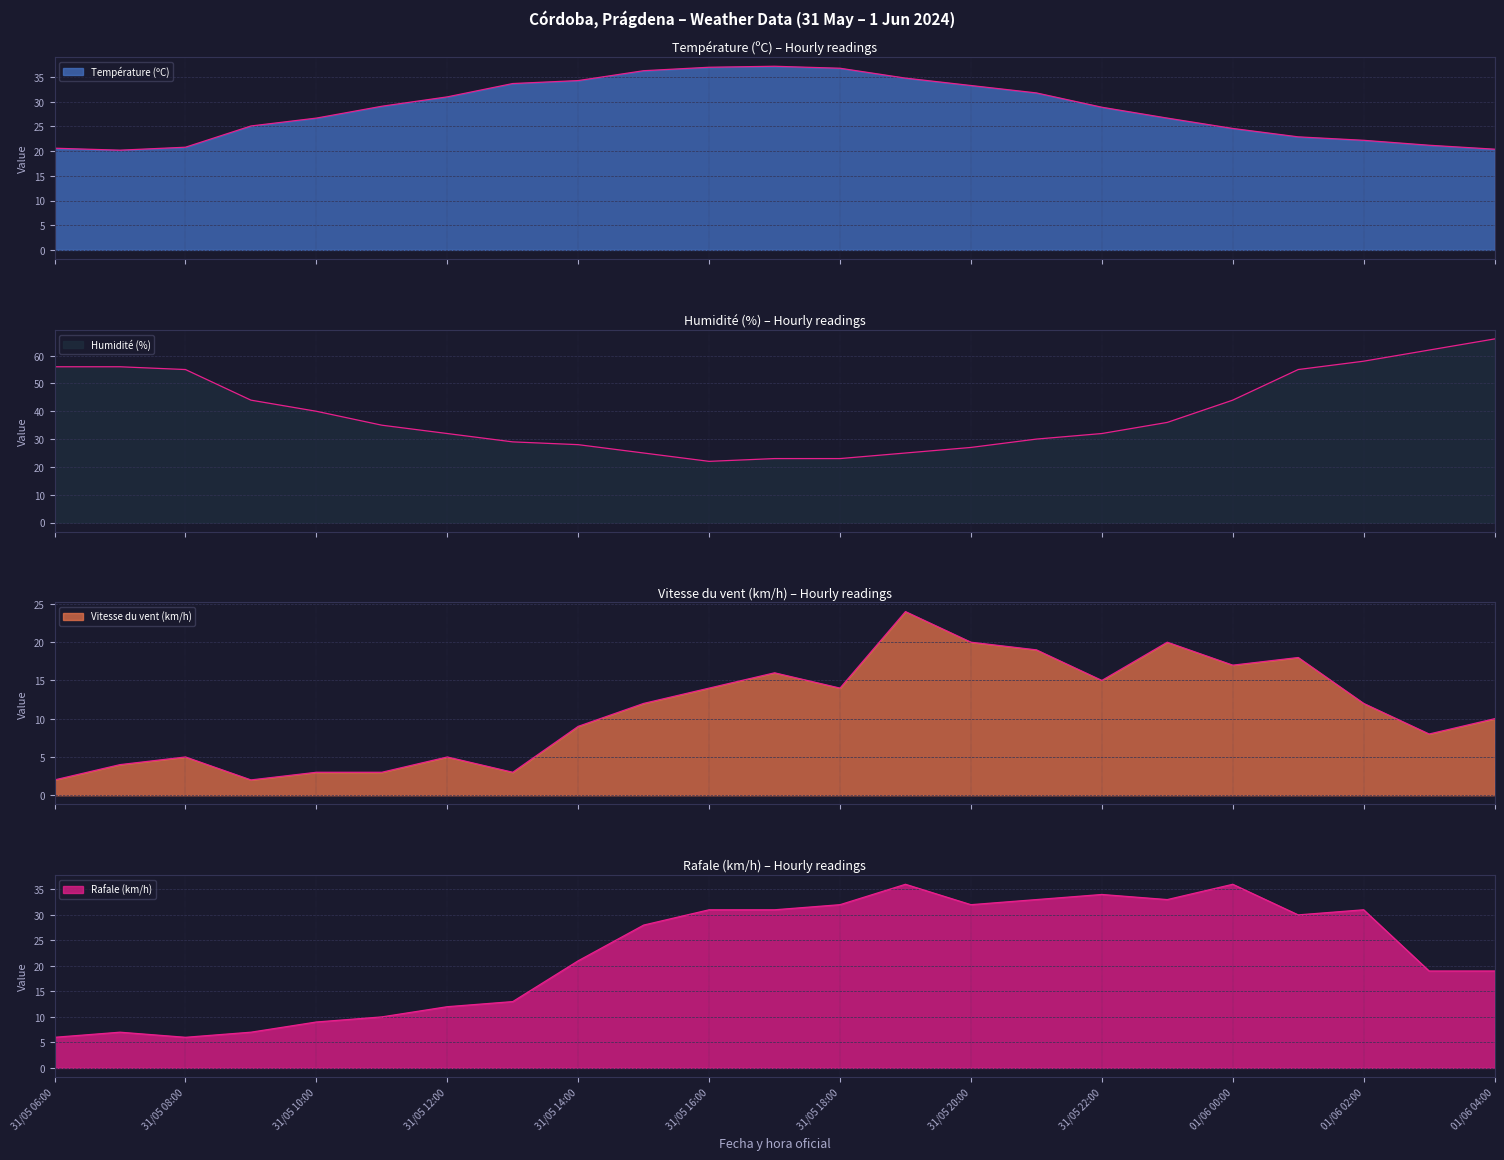

Which series has the largest total across all categories?

Humidité (%)